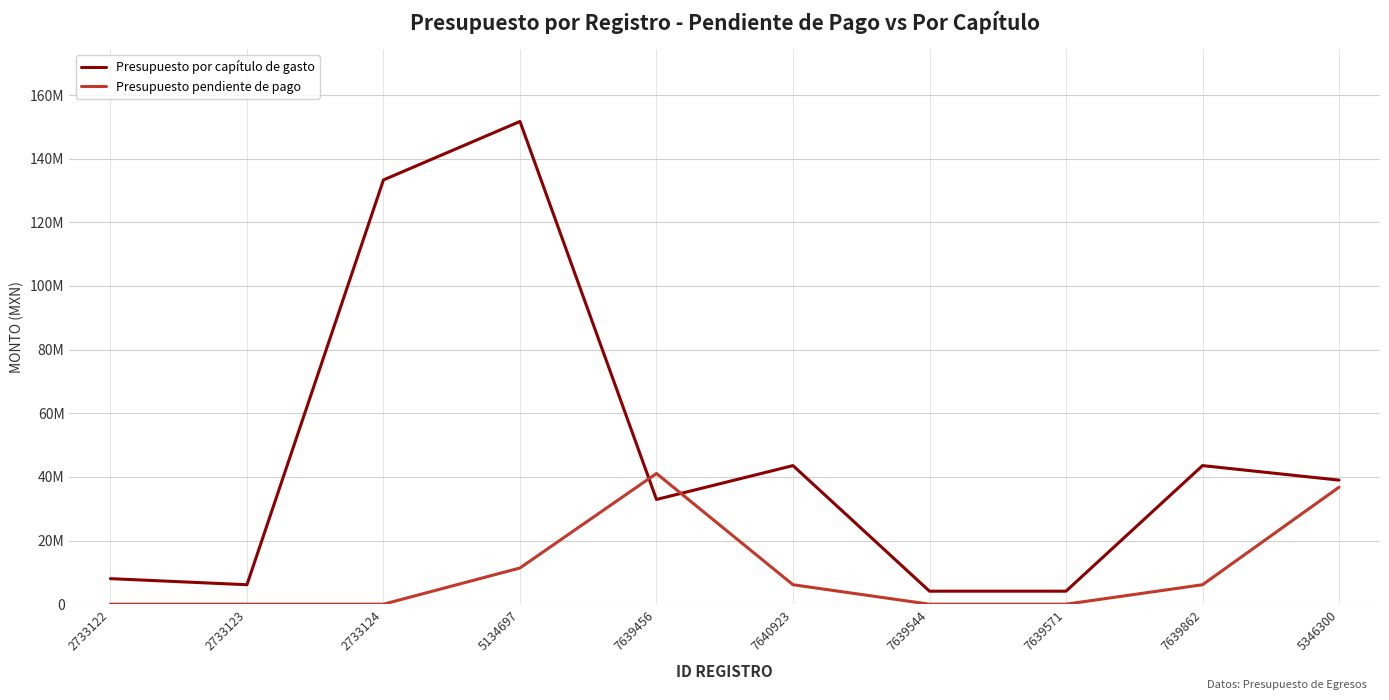

Is the value of Presupuesto pendiente de pago at 5134697 greater than the value of Presupuesto por capítulo de gasto at 2733123?

Yes